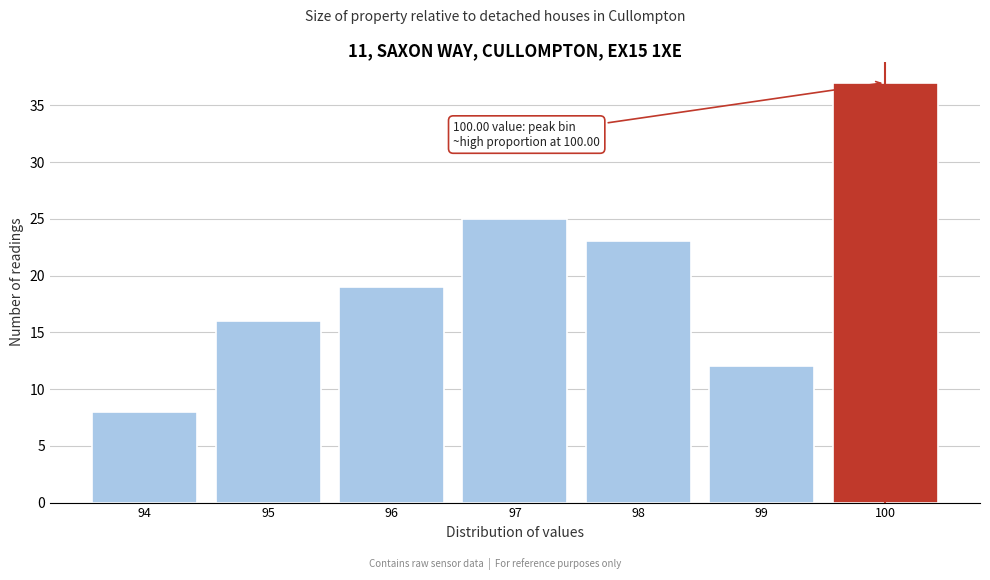

Reading left to right, transcribe all the data shown in this chart.

8	16	19	25	23	12	37